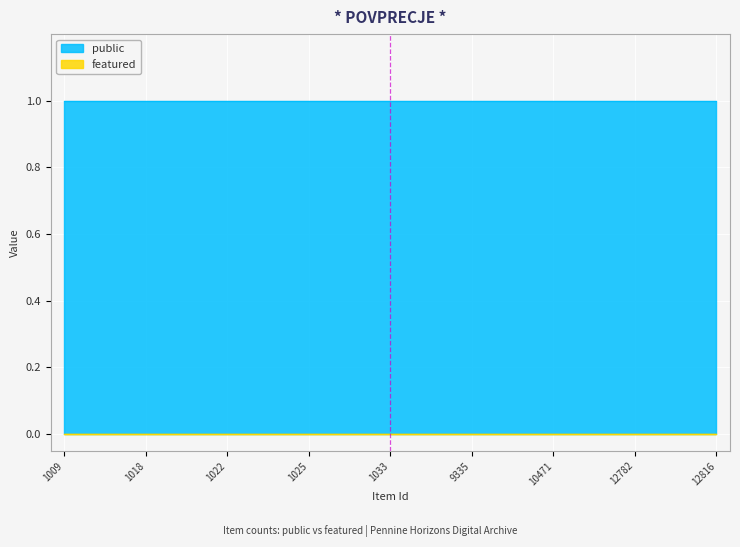

Count the number of data series in this chart.

2